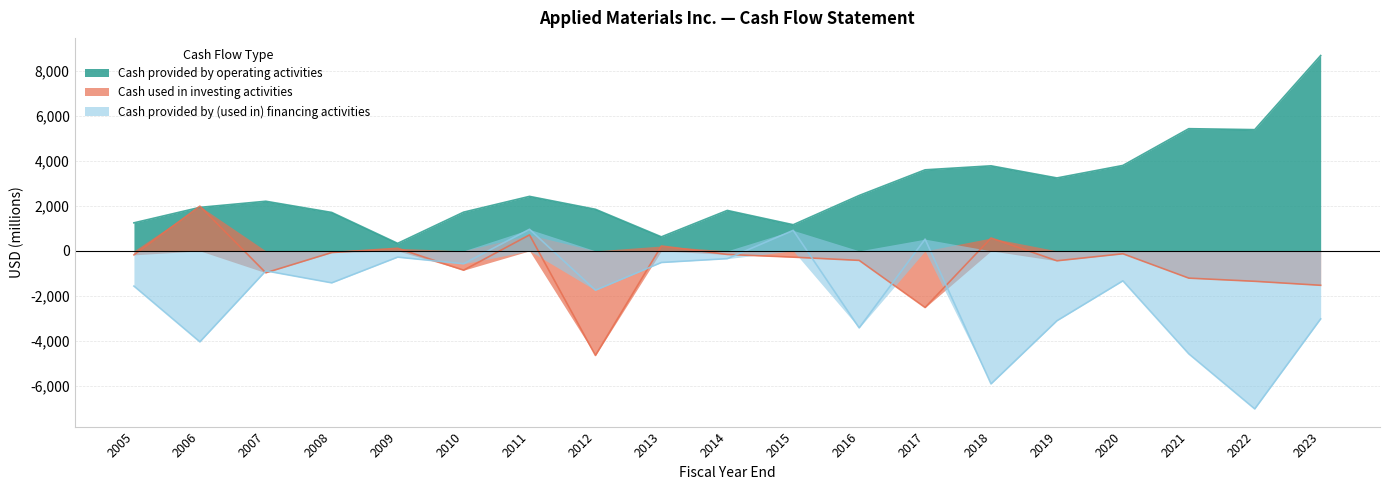

List the series in order of their overall mean, lowest first.

Cash provided by (used in) financing activities, Cash used in investing activities, Cash provided by operating activities